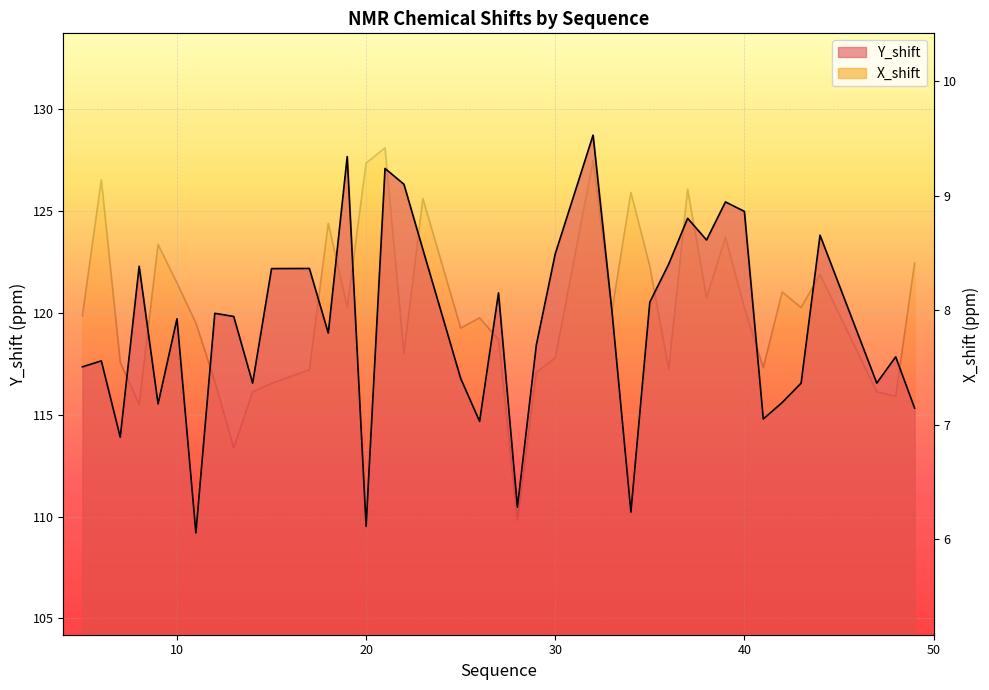

How many lines are shown in the chart?

2